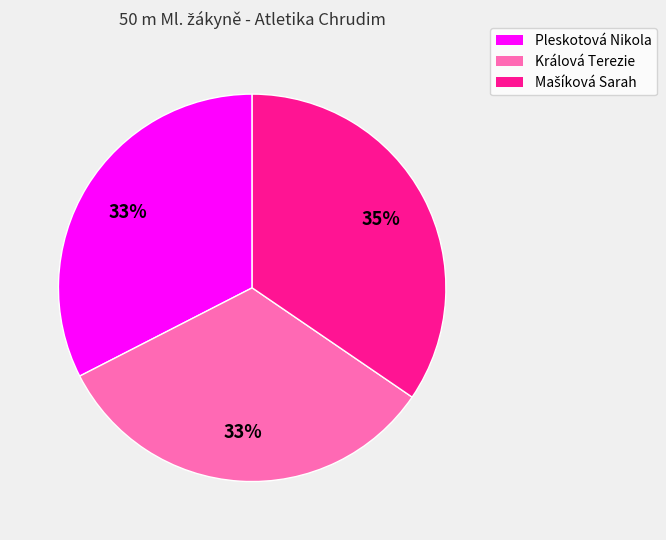

Does any single category account for the majority?

No